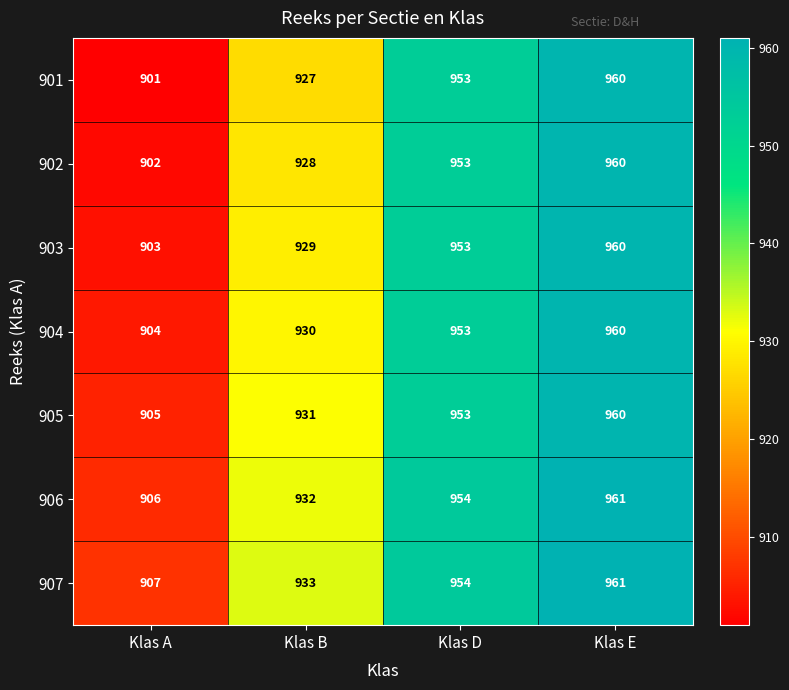

Which label corresponds to the smallest value in the chart?

Klas A